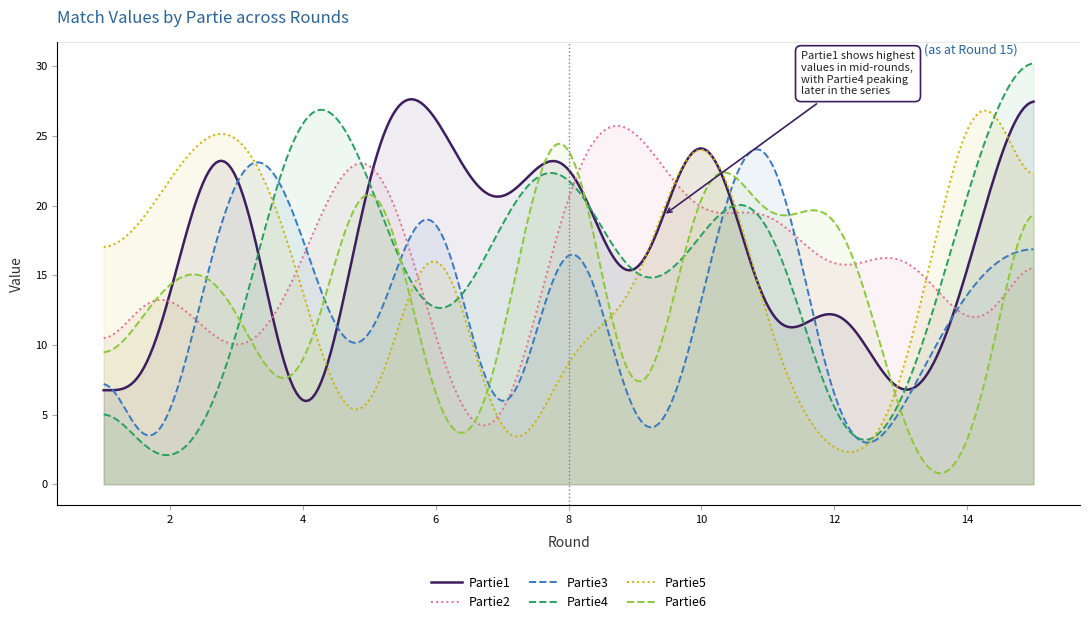

Which series has the widest spread of values?

Partie4